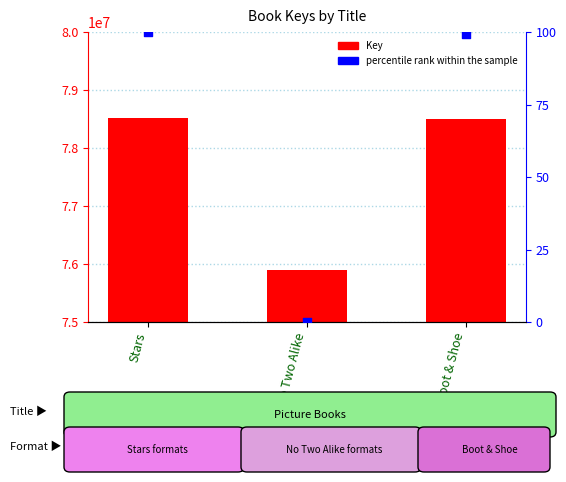

Which series reaches the minimum Y coordinate?

percentile rank within the sample